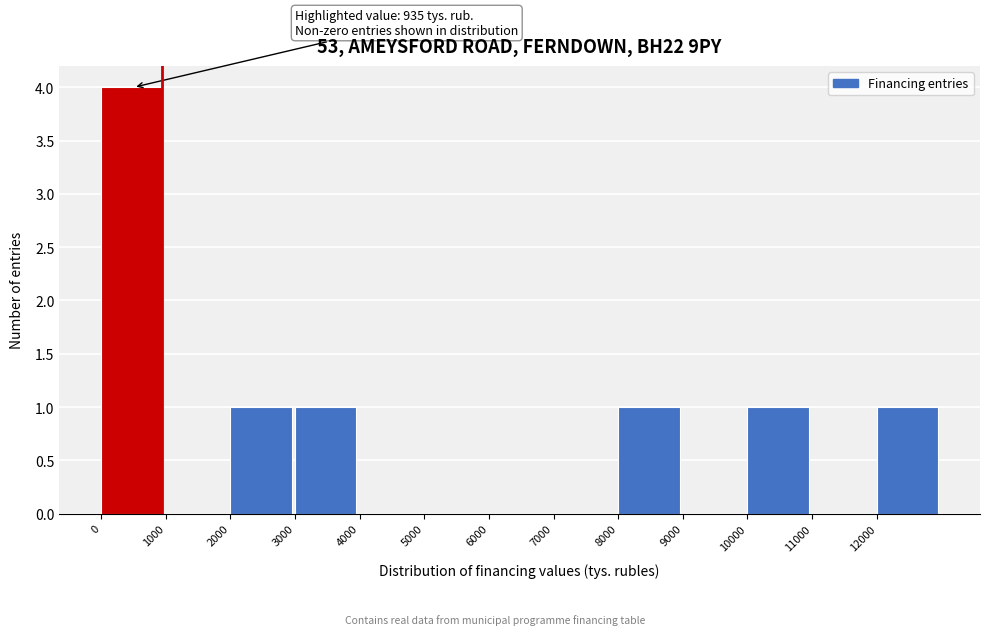

Over which range of the x-axis is the bar tallest?

0 to 1000